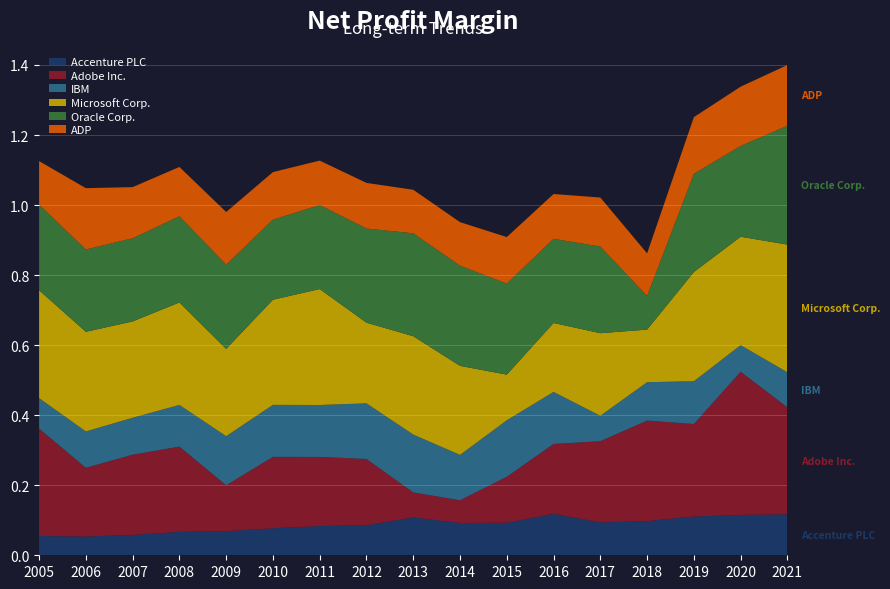

Reading left to right, what are all the values shown in this chart?

Accenture PLC: 0.1	0.1	0.1	0.1	0.1	0.1	0.1	0.1	0.1	0.1	0.1	0.1	0.1	0.1	0.1	0.1	0.1
Adobe Inc.: 0.3	0.2	0.2	0.2	0.1	0.2	0.2	0.2	0.1	0.1	0.1	0.2	0.2	0.3	0.3	0.4	0.3
IBM: 0.1	0.1	0.1	0.1	0.1	0.1	0.1	0.2	0.2	0.1	0.2	0.1	0.1	0.1	0.1	0.1	0.1
Microsoft Corp.: 0.3	0.3	0.3	0.3	0.2	0.3	0.3	0.2	0.3	0.3	0.1	0.2	0.2	0.2	0.3	0.3	0.4
Oracle Corp.: 0.2	0.2	0.2	0.2	0.2	0.2	0.2	0.3	0.3	0.3	0.3	0.2	0.2	0.1	0.3	0.3	0.3
ADP: 0.1	0.2	0.1	0.1	0.2	0.1	0.1	0.1	0.1	0.1	0.1	0.1	0.1	0.1	0.2	0.2	0.2